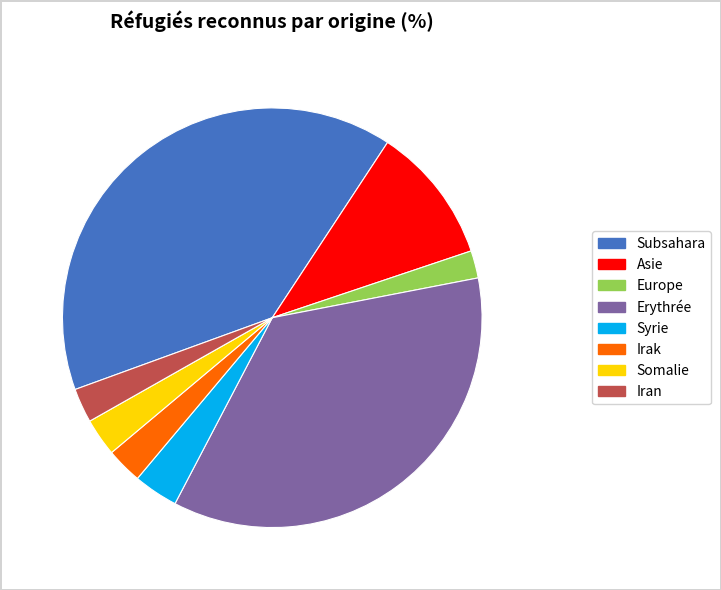

Is it true that Syrie is 16% of the pie?

False